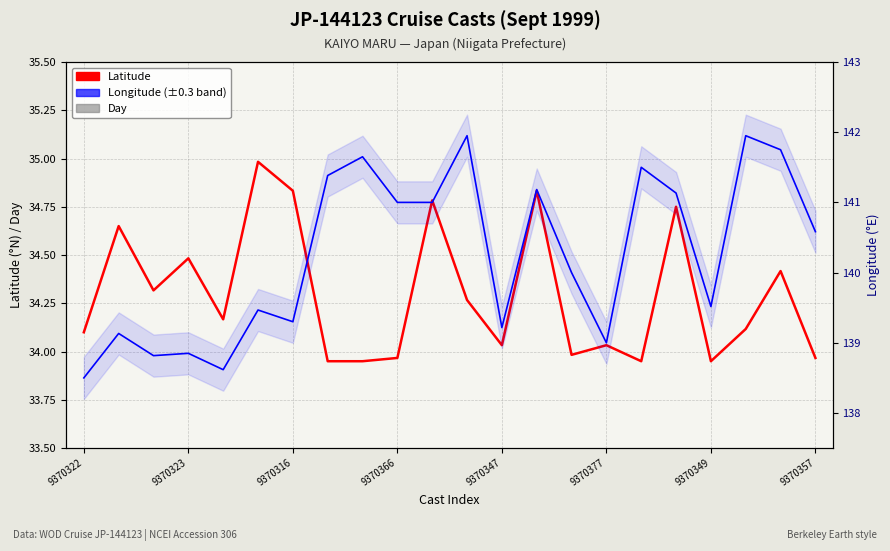

How many values in the Latitude series are below 34?

7